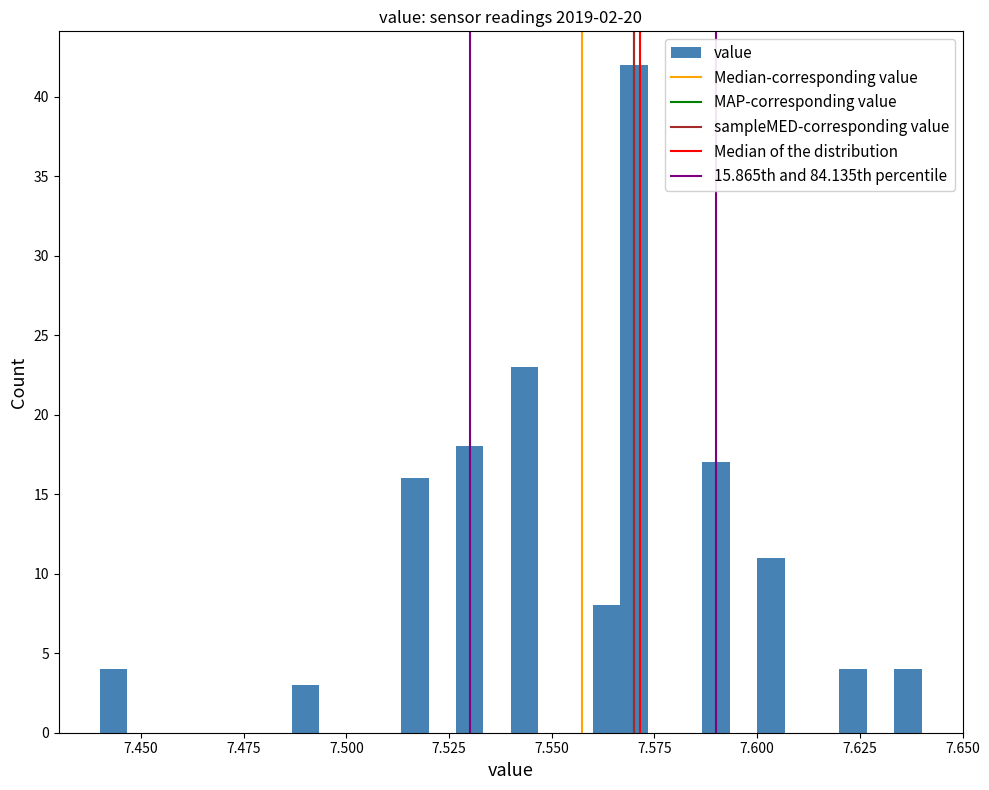

Read against the x-axis, roughly where is the centre of the tallest bar?

7.570